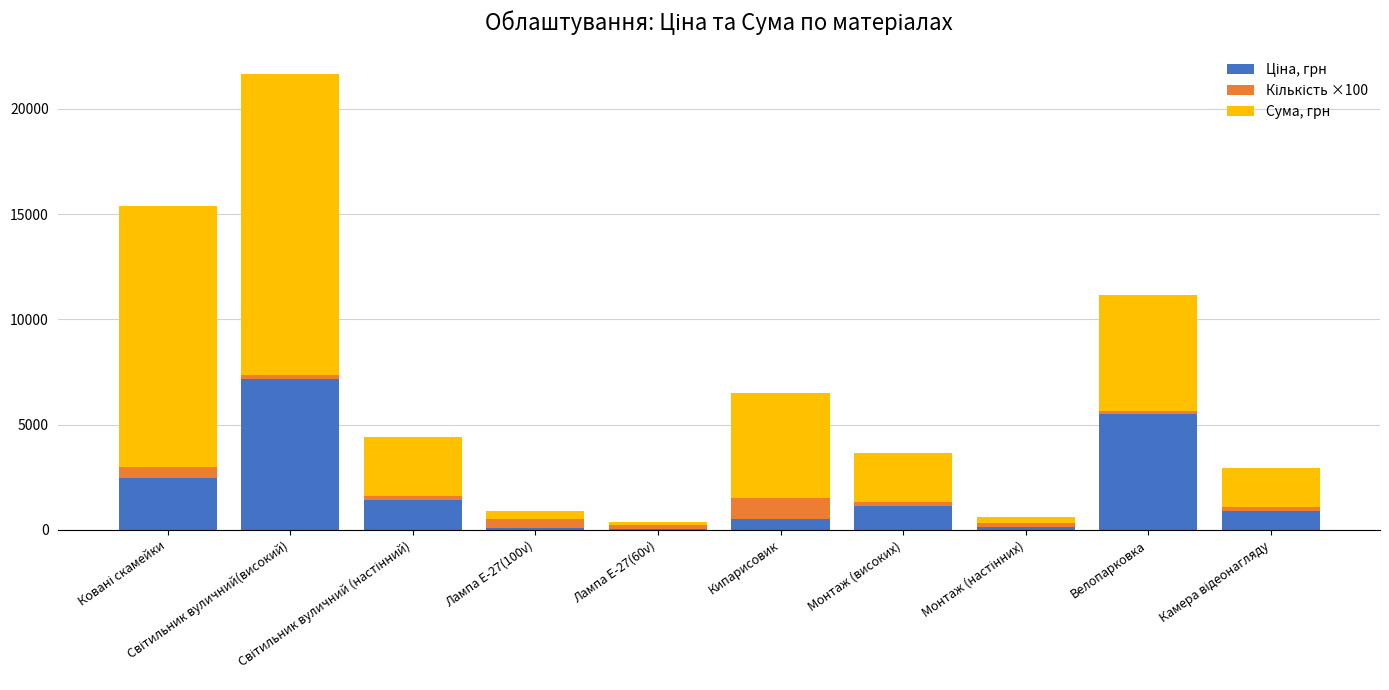

Which series has the widest spread of values?

Сума, грн